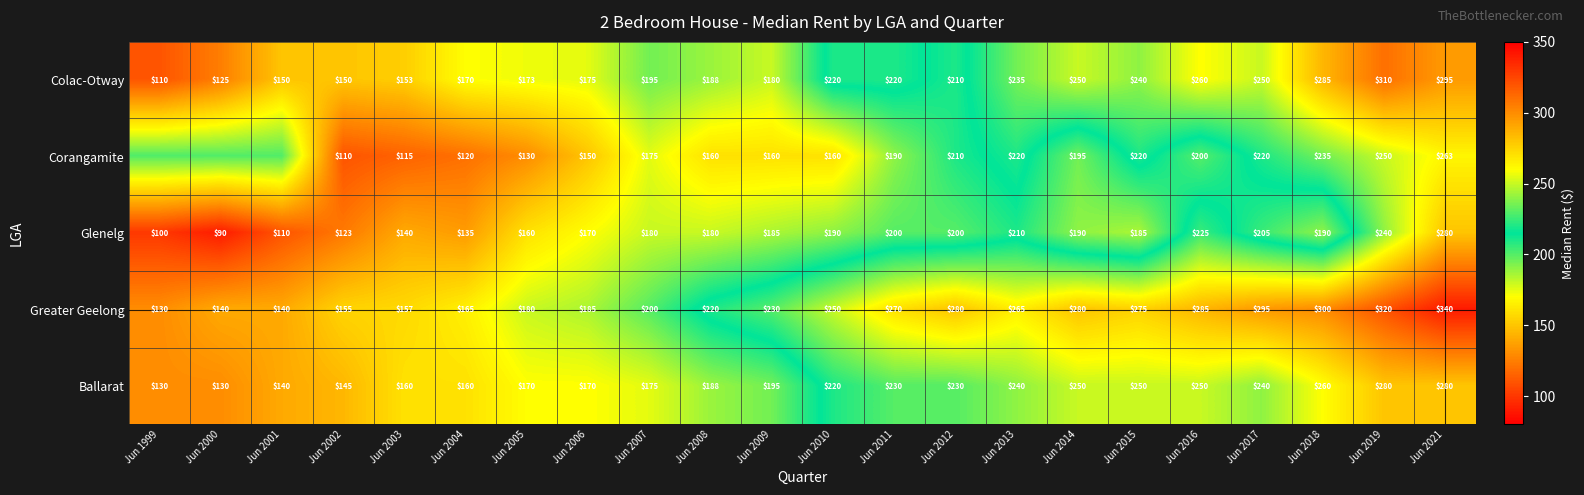

Is the value of Glenelg at Jun 2003 greater than the value of Colac-Otway at Jun 2008?

No